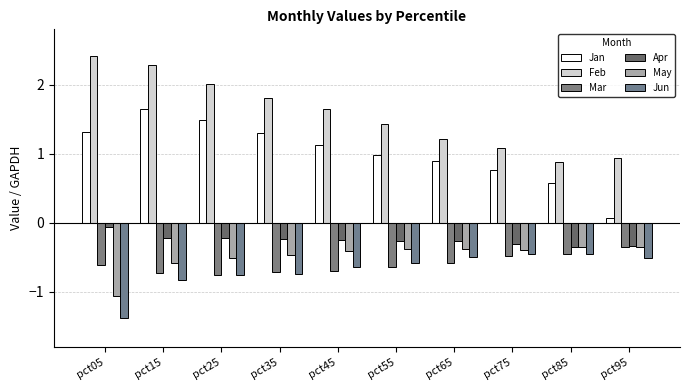

At which category is the sum across all series the highest?

pct15